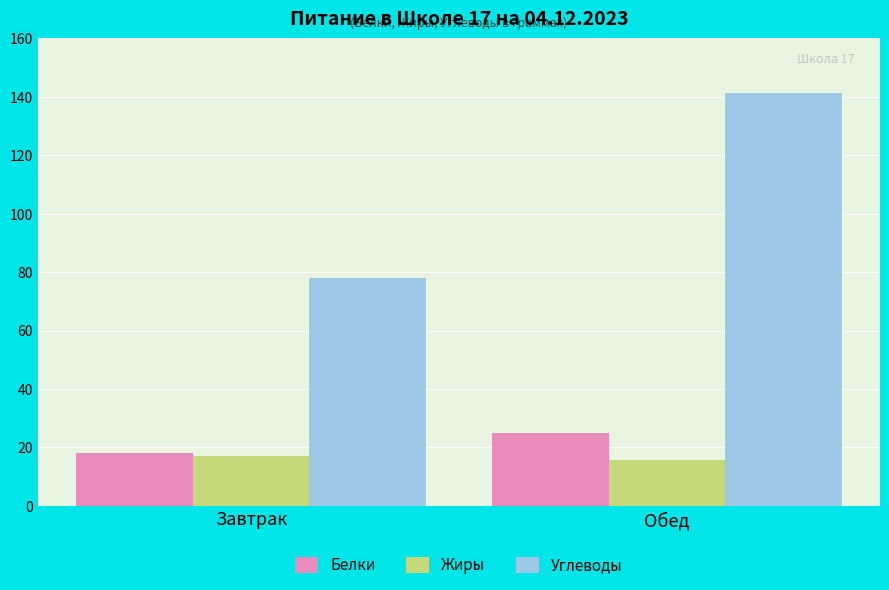

What is the sum of all Жиры values?

32.8